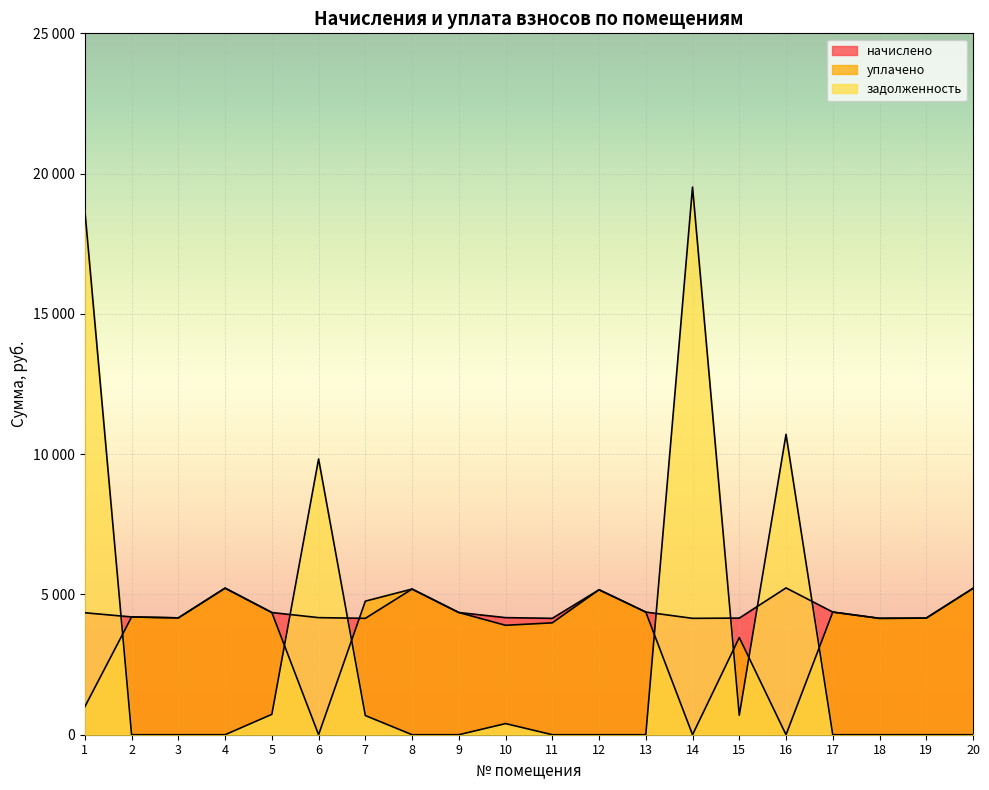

Is the value of уплачено at 2 greater than the value of задолженность at 19?

Yes